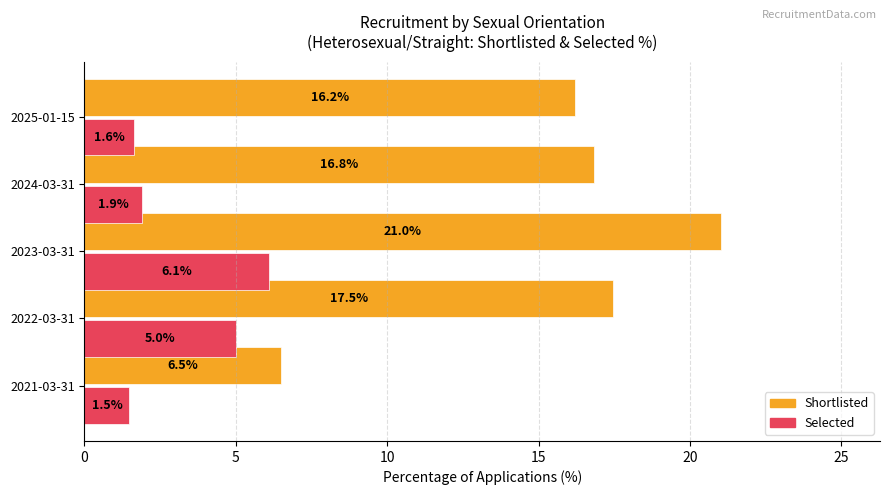

What is the difference between the highest and lowest values at 2021-03-31?

5.0